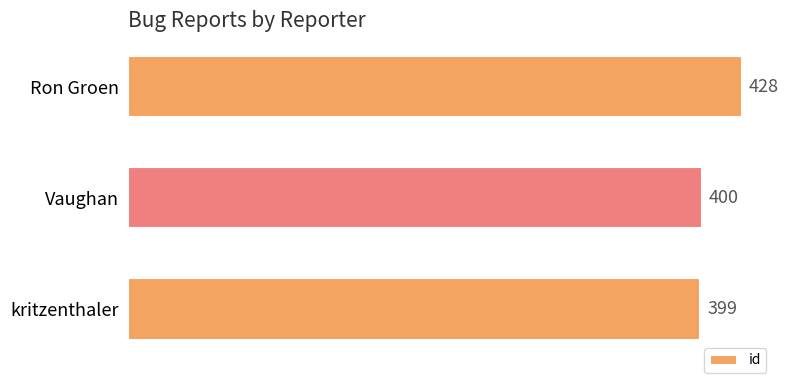

What is the difference between the maximum and second lowest values?

28